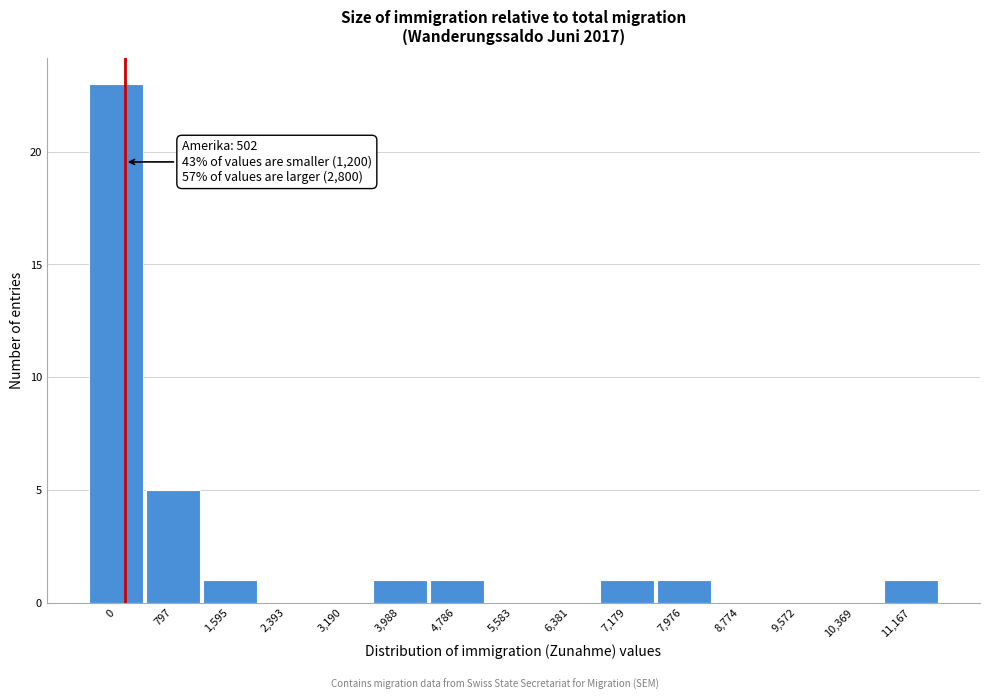

Reading left to right, what are all the values shown in this chart?

0=23	797=5	1,595=1	2,393=0	3,190=0	3,988=1	4,786=1	5,583=0	6,381=0	7,179=1	7,976=1	8,774=0	9,572=0	10,369=0	11,167=1